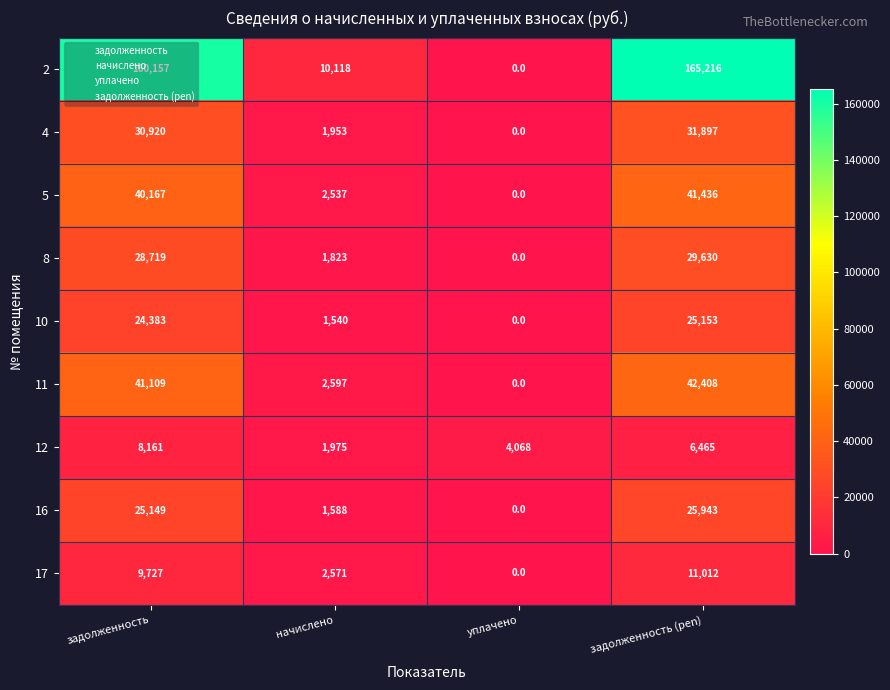

Rank the series by their maximum value, from lowest to highest.

12, 17, 10, 16, 8, 4, 5, 11, 2